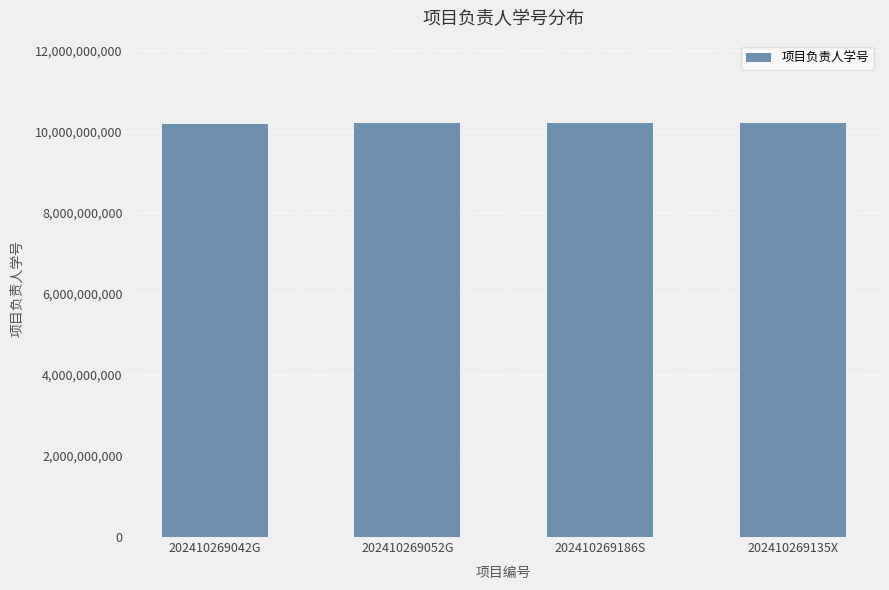

What is the value of the 3rd bar from the left?

10213903441